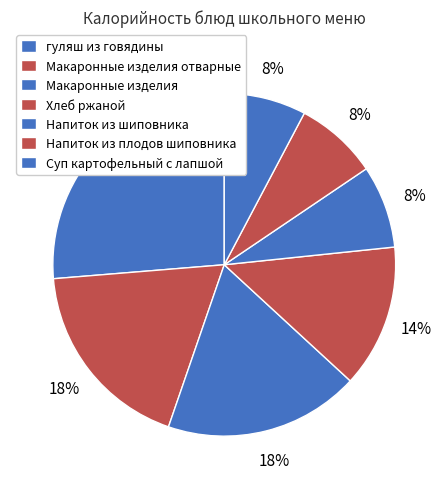

Combined, do гуляш из говядины and Макаронные изделия отварные account for over 50%?

No